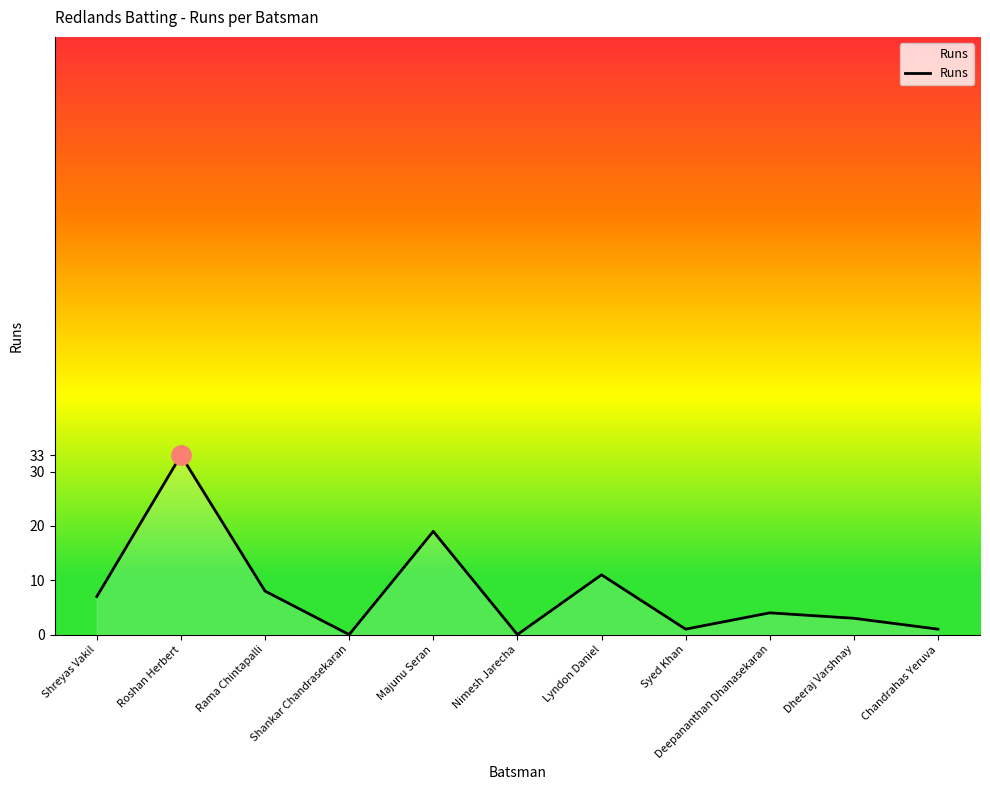

What is the greatest value displayed?

33